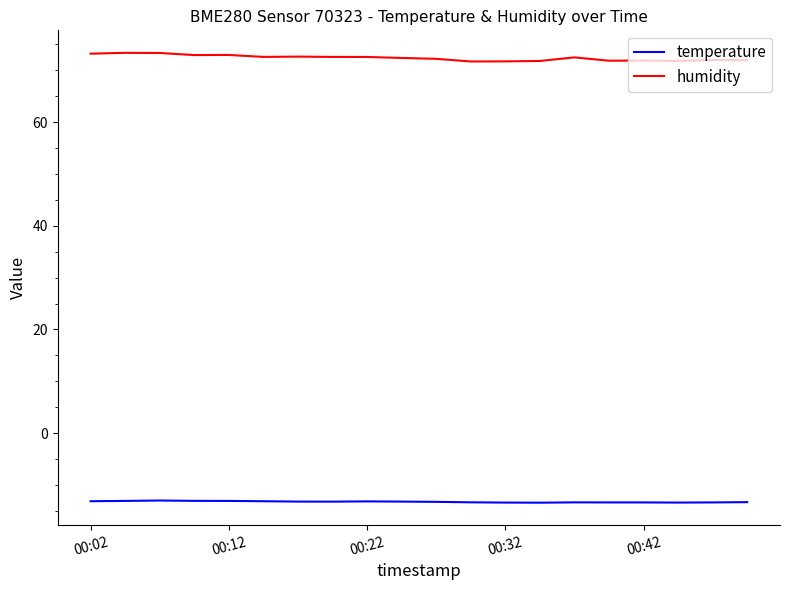

What is the sum of all humidity values?

1448.2